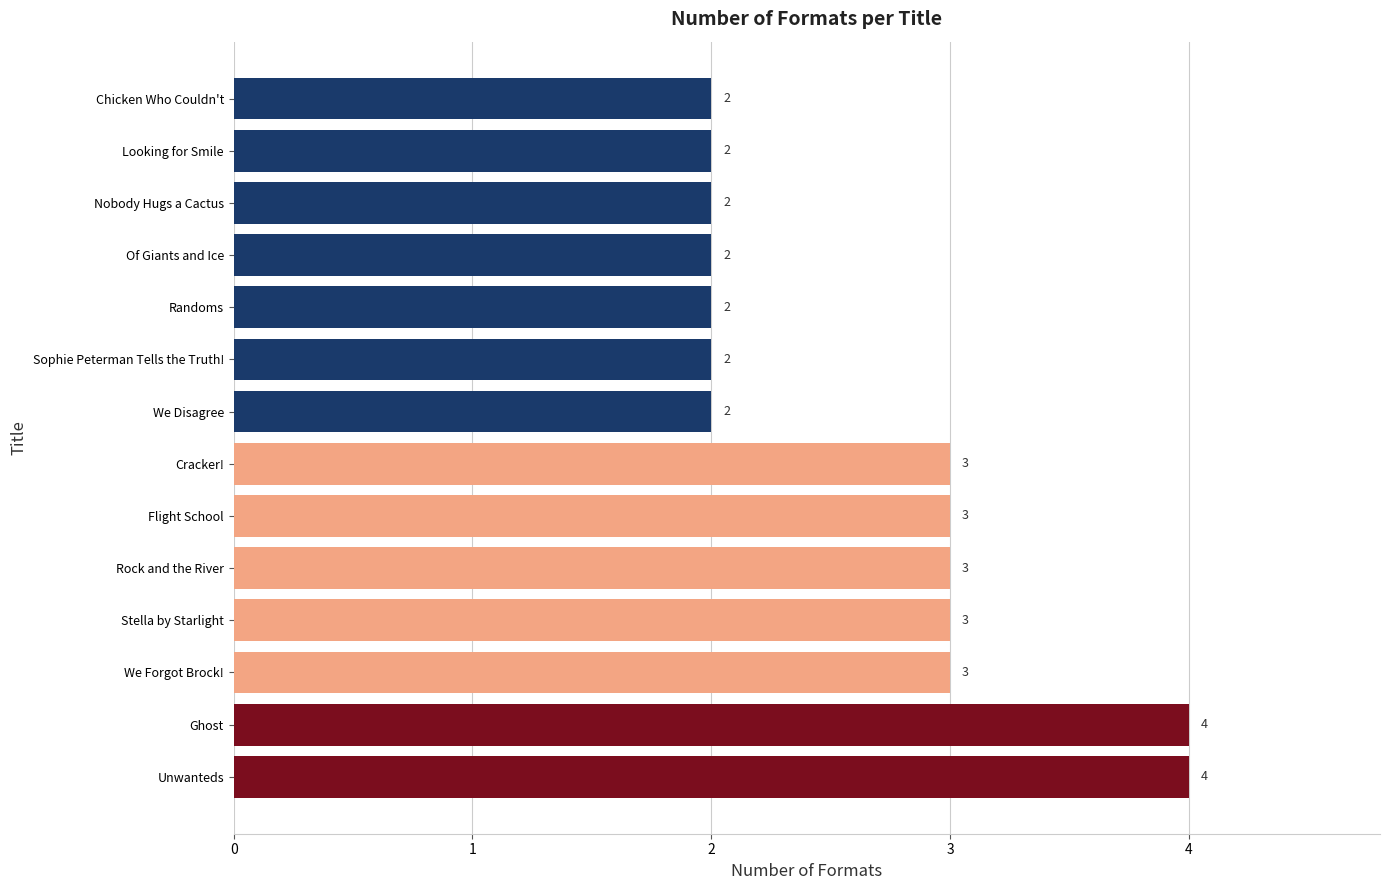

What is the sum of all values?

37